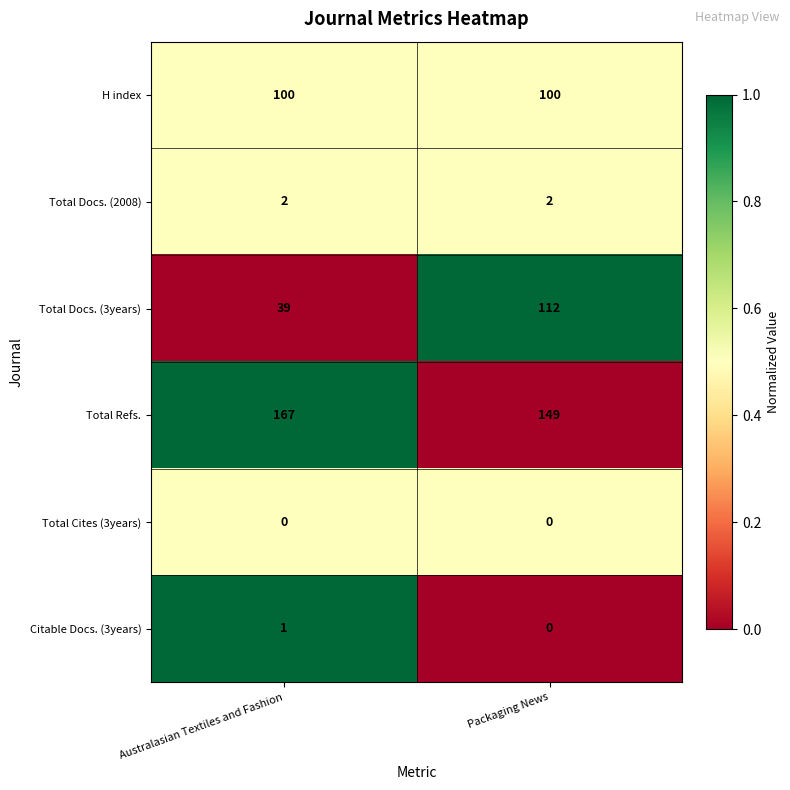

Between Australasian Textiles and Fashion and Packaging News, which series saw the biggest shift?

Total Docs. (3years)